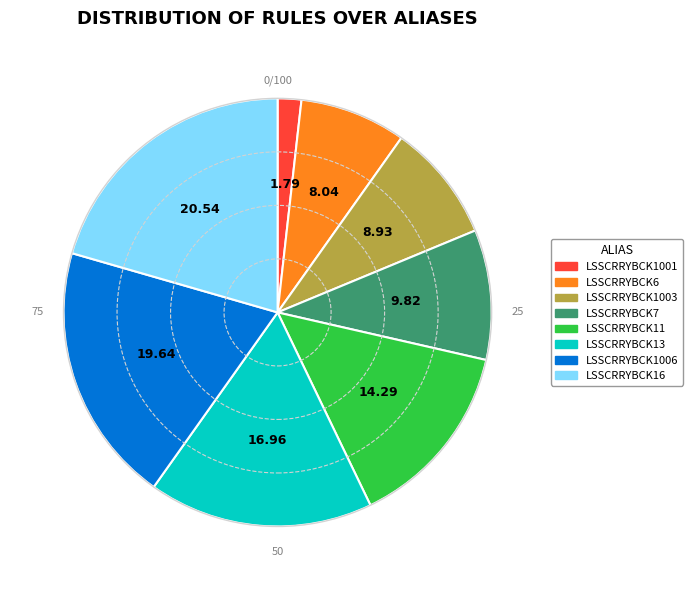

Between LSSCRRYBCK13 and LSSCRRYBCK1001, which is larger?

LSSCRRYBCK13